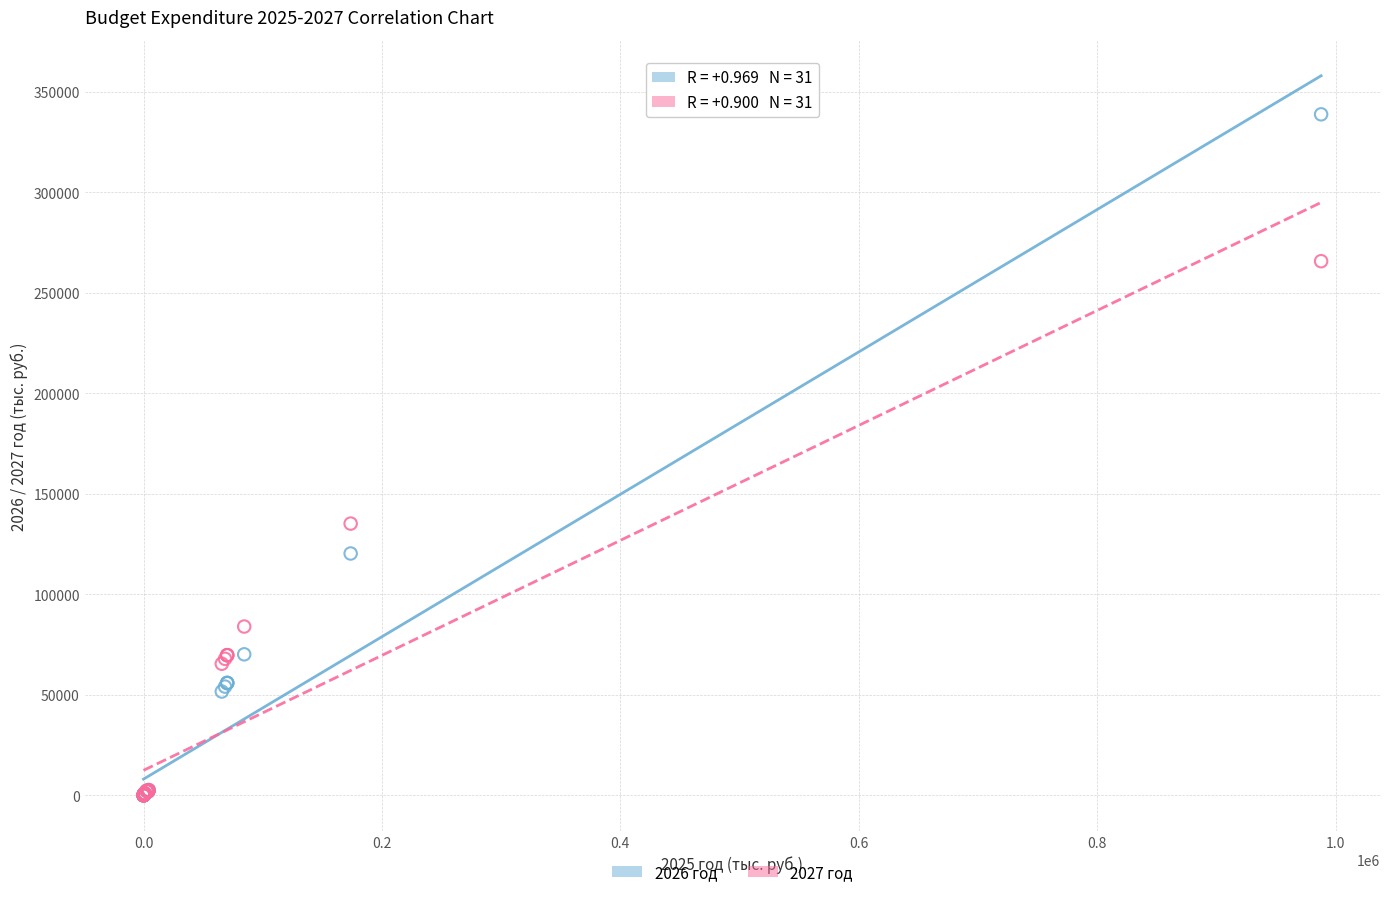

Across all series, what Y value is closest to 169428?

135216.8